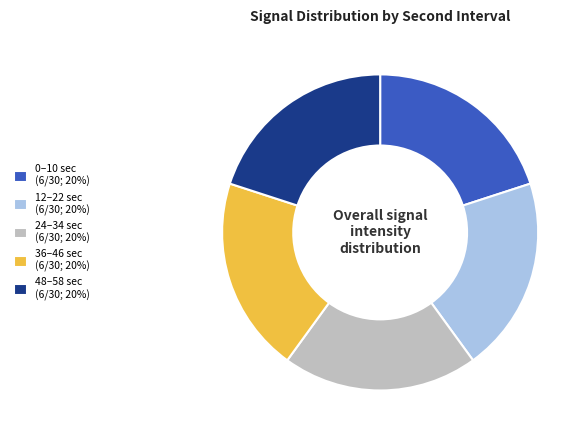

The 48–58 sec (6/30; 20%) slice represents 28% of the pie. True or false?

False